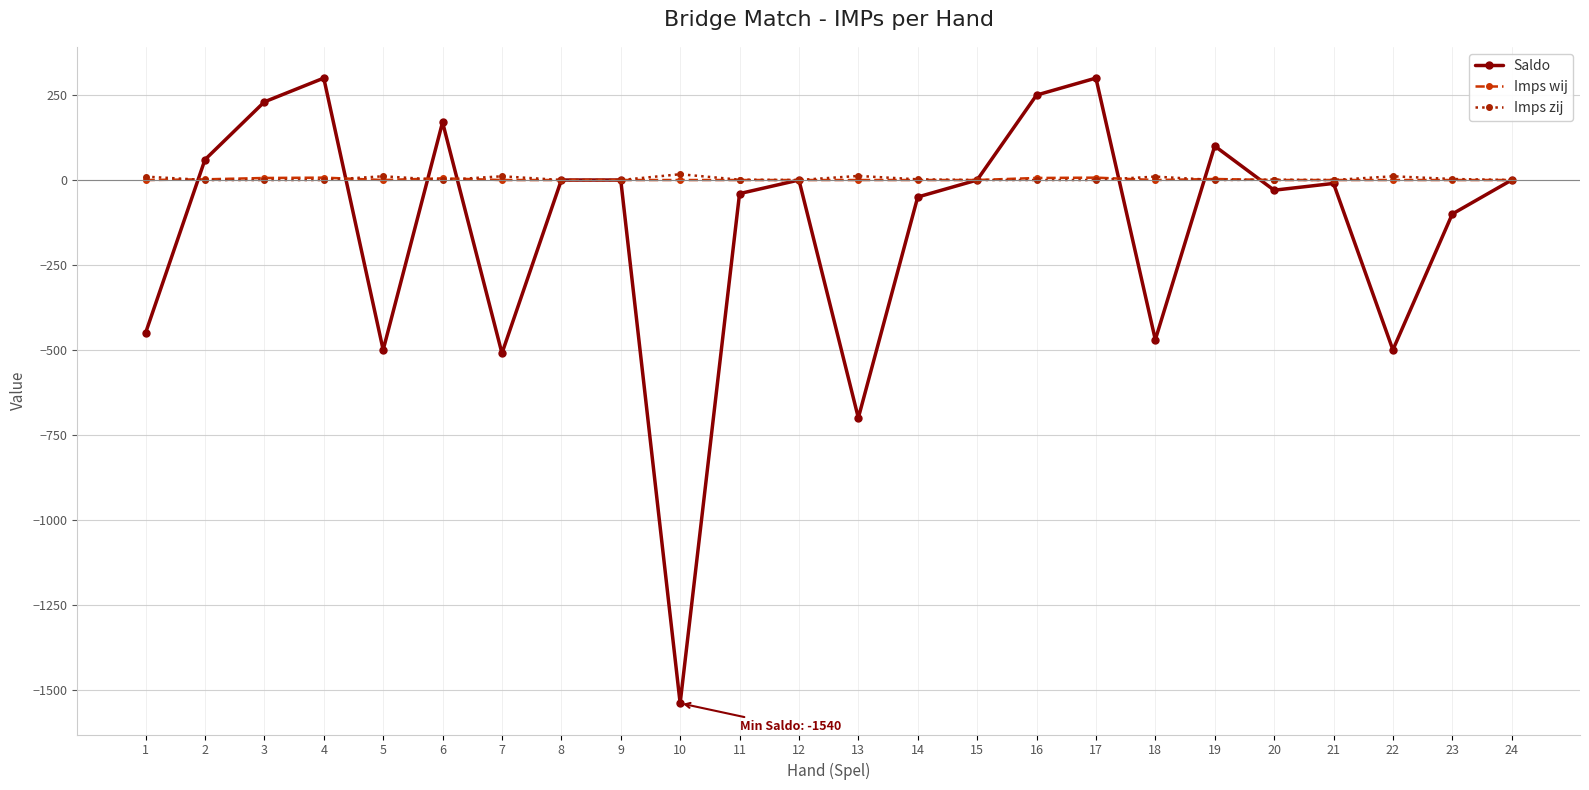

True or false: Imps wij and Saldo intersect in this chart.

True